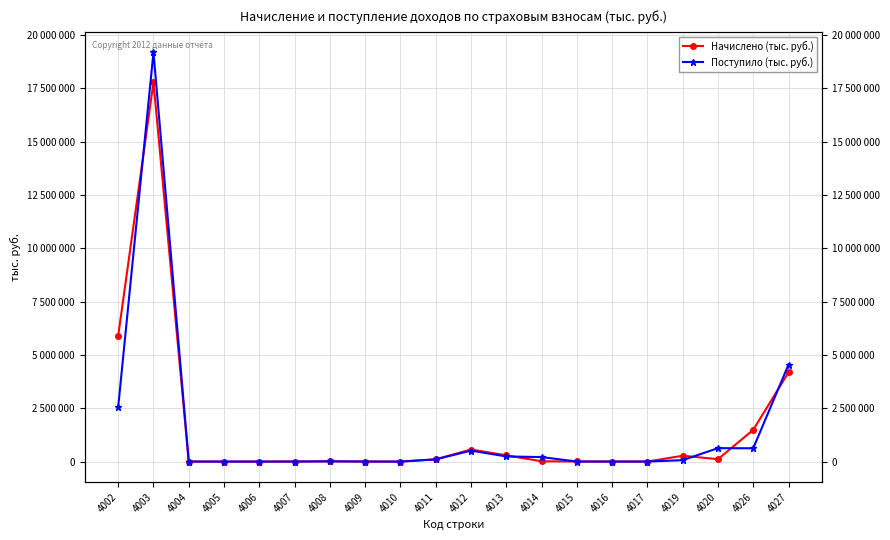

Reading left to right, transcribe all the data shown in this chart.

Начислено (тыс. руб.): 4002=5903278	4003=17793310	4004=1970	4005=1053	4006=274	4007=2496	4008=14220	4009=3489	4010=2	4011=107329	4012=565060	4013=292609	4014=13181	4015=3981	4016=2333	4017=965	4019=273635	4020=113211	4026=1486921	4027=4185006
Поступило (тыс. руб.): 4002=2566066	4003=19195021	4004=1351	4005=219	4006=128	4007=2341	4008=10250	4009=2052	4010=20	4011=102791	4012=515013	4013=240957	4014=211135	4015=2366	4016=1054	4017=525	4019=66933	4020=629628	4026=623549	4027=4546848